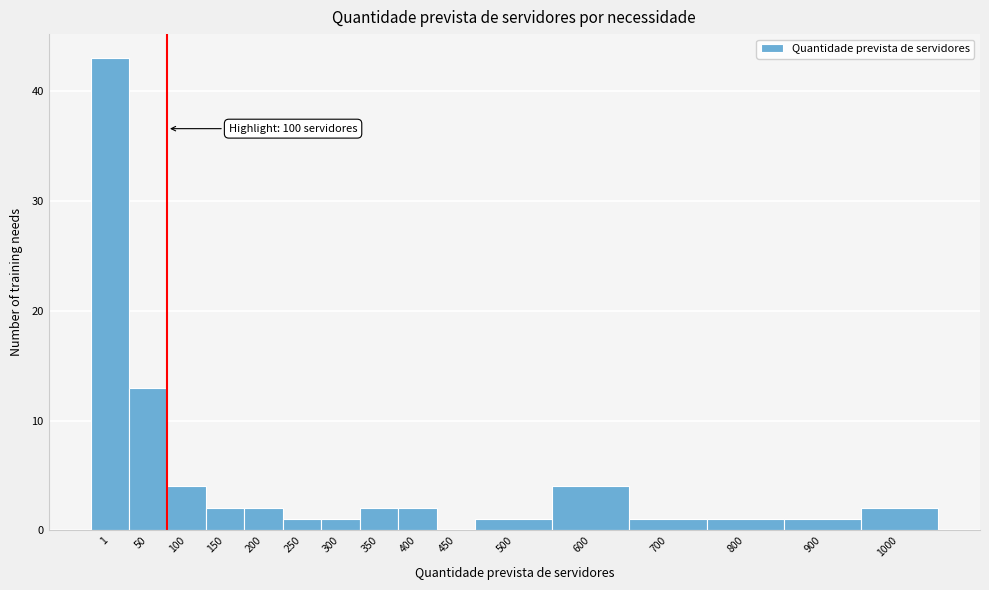

Reading right to left, list all the values displayed in this chart.

1000=2	900=1	800=1	700=1	600=4	500=1	450=0	400=2	350=2	300=1	250=1	200=2	150=2	100=4	50=13	1=43